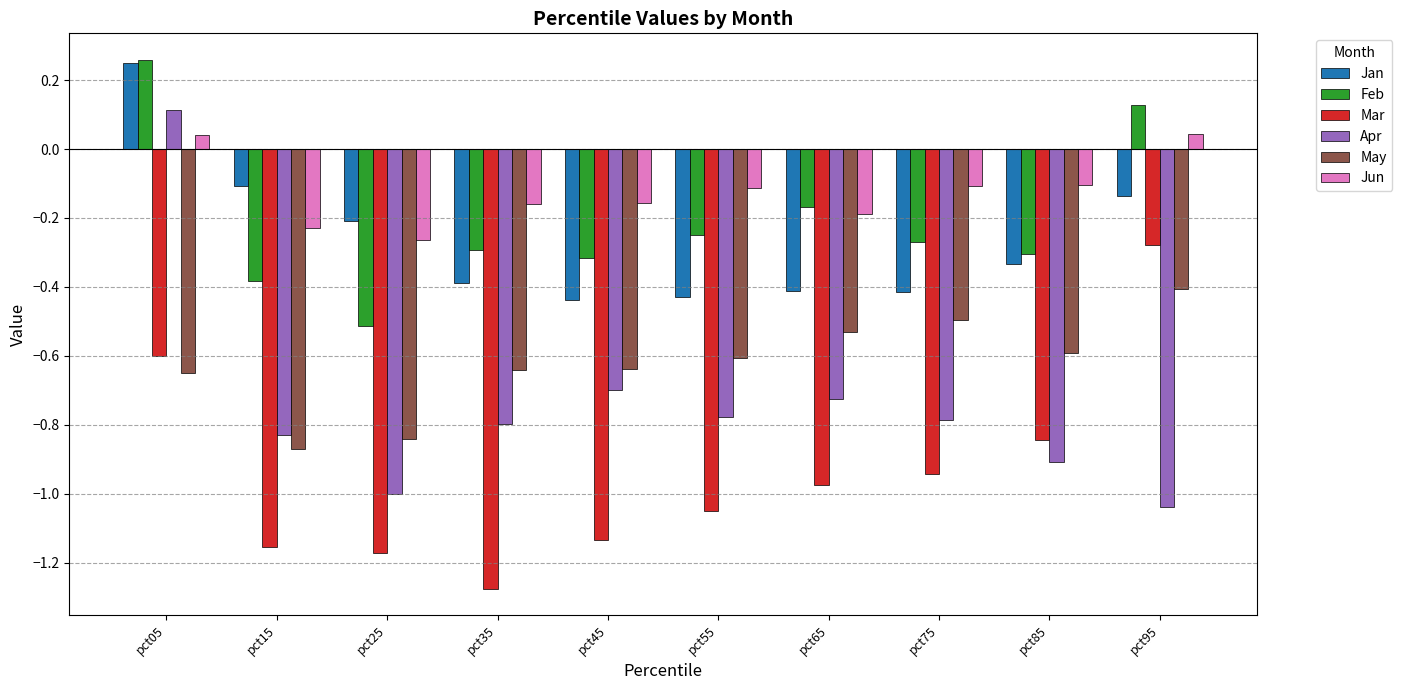

What are all the series names shown in the legend?

Jan, Feb, Mar, Apr, May, Jun